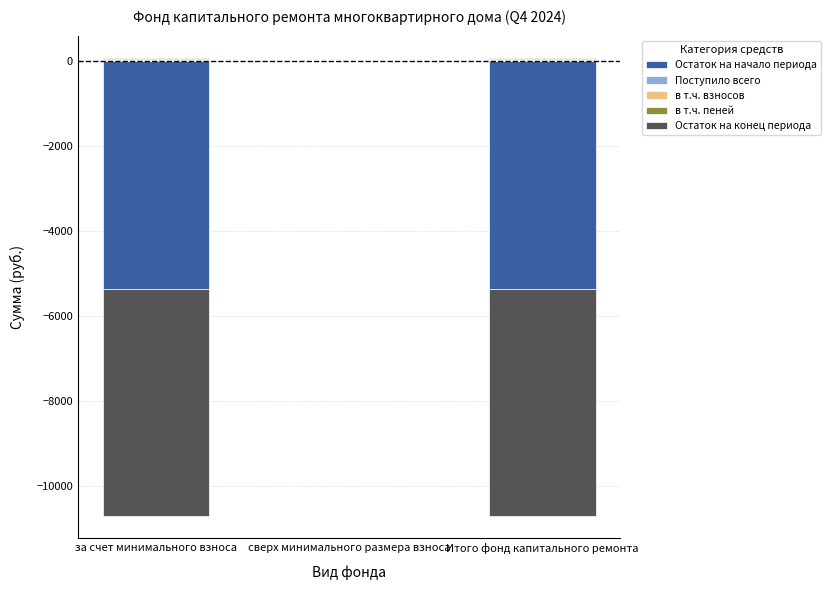

At which label does Остаток на конец периода first exceed -5336?

сверх минимального размера взноса